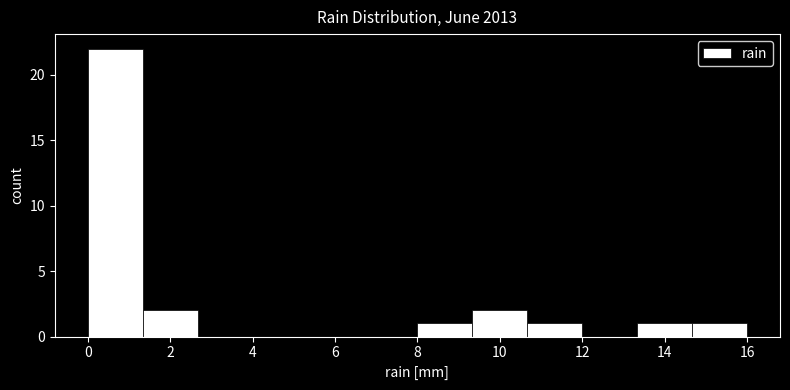

Over which range of the x-axis is the bar tallest?

0.0 to 1.4